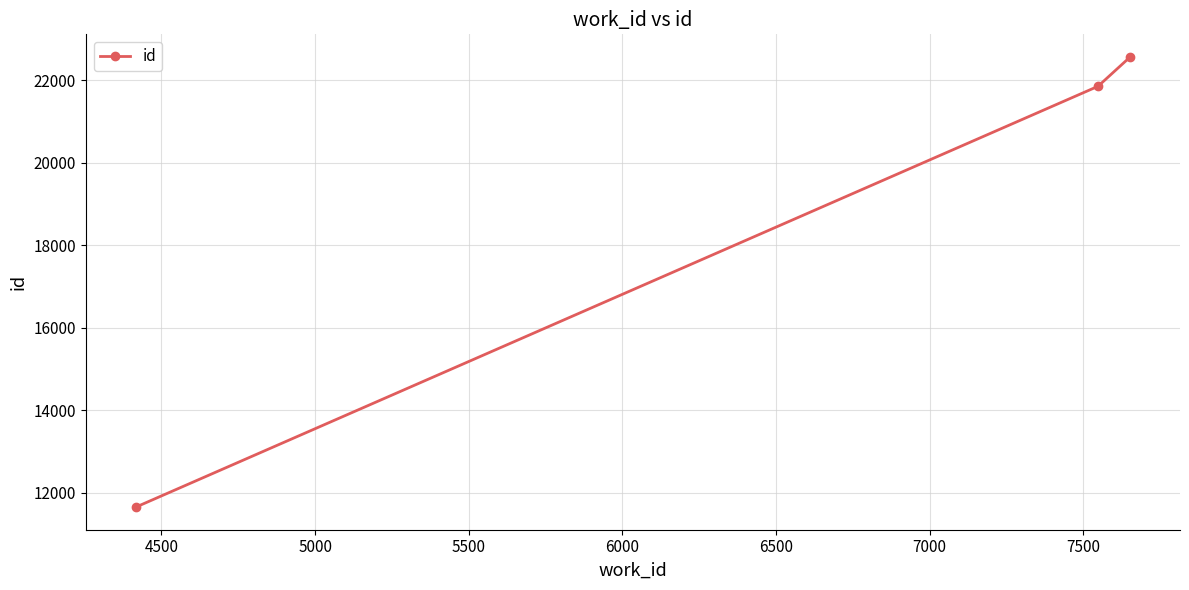

How many data points are less than 21854?

1